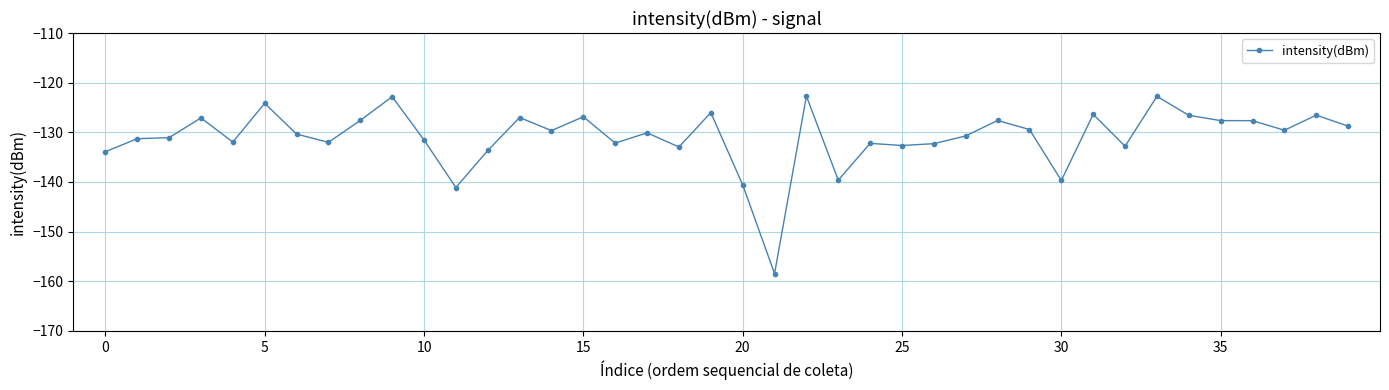

What is the average value?

-131.0